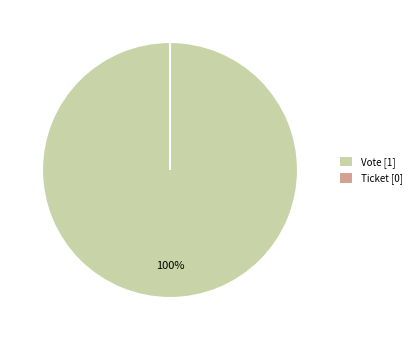

Rank the categories by value from highest to lowest.

Vote, Ticket